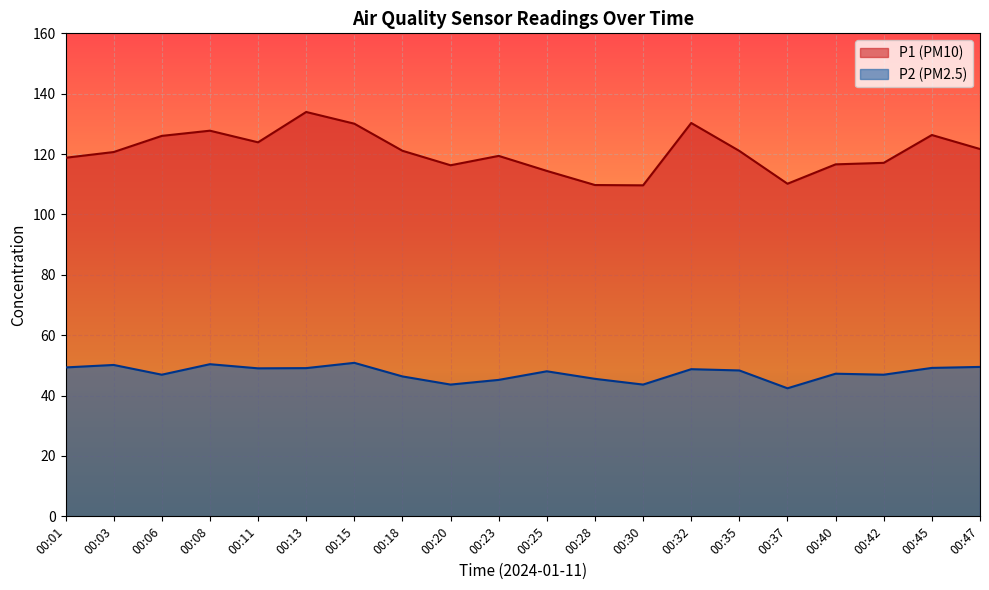

True or false: P2 and P1 cross at least once.

False